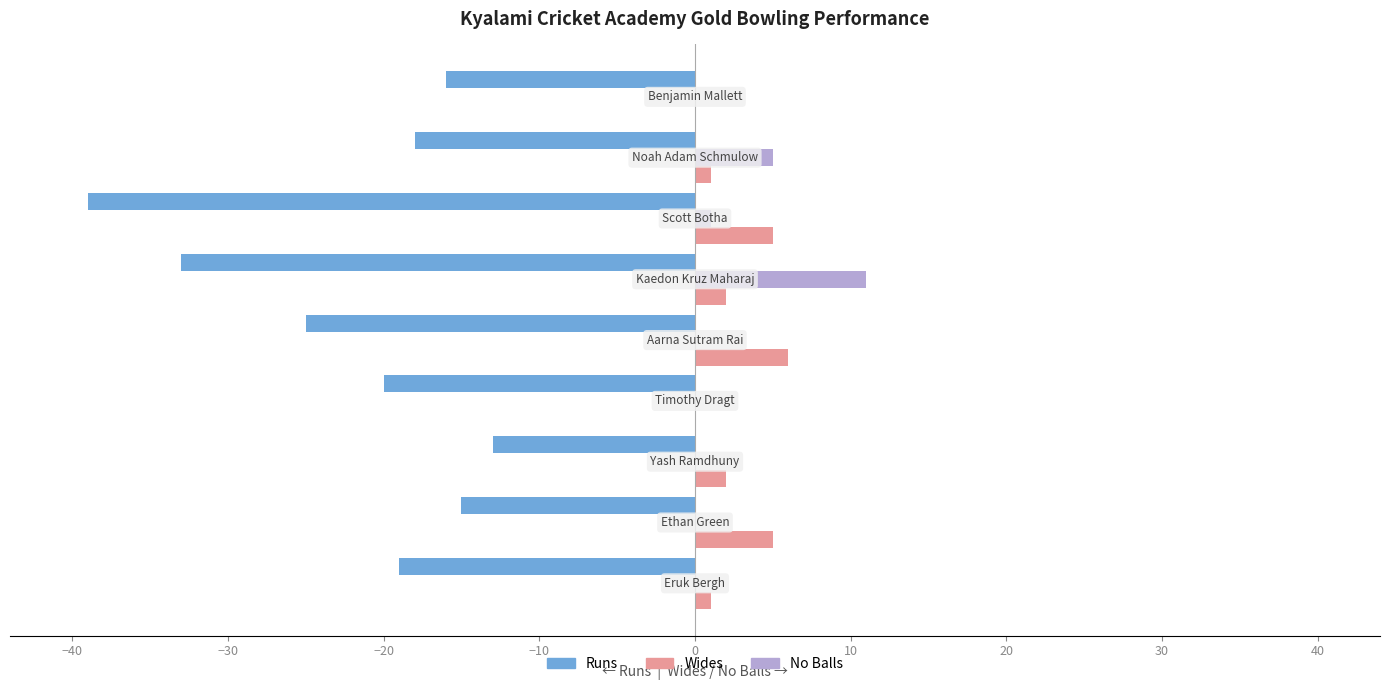

How many Wides values are between 1 and 5?

6